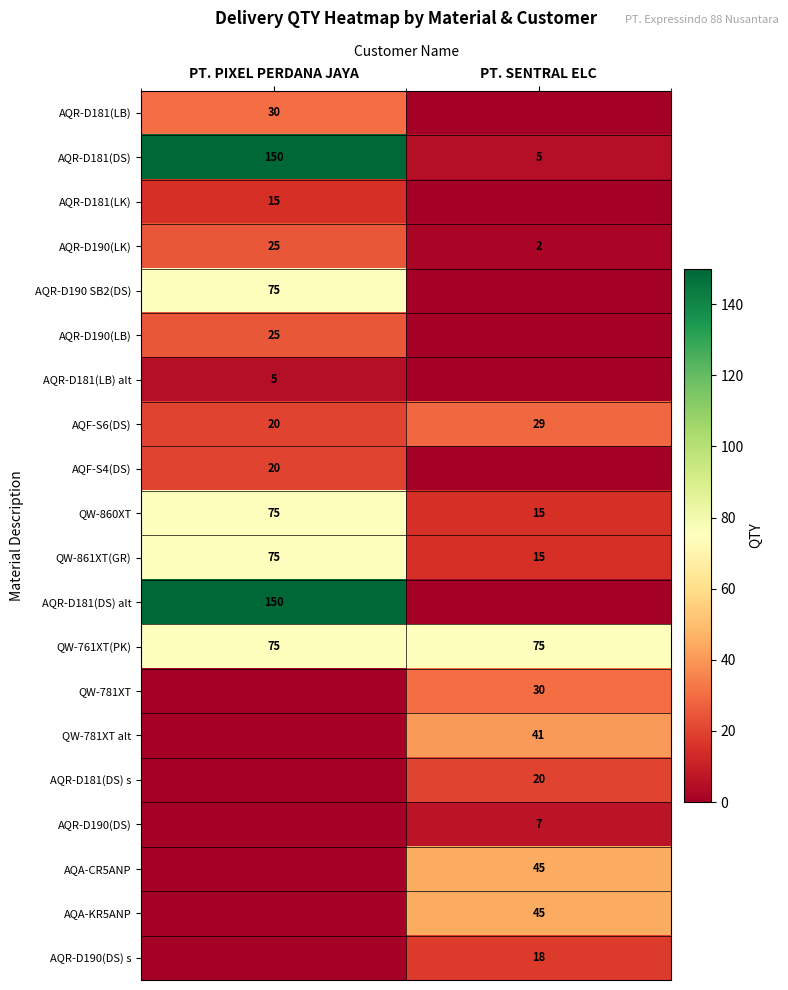

Is it true that QW-781XT equals 19 at PT. SENTRAL ELC?

False